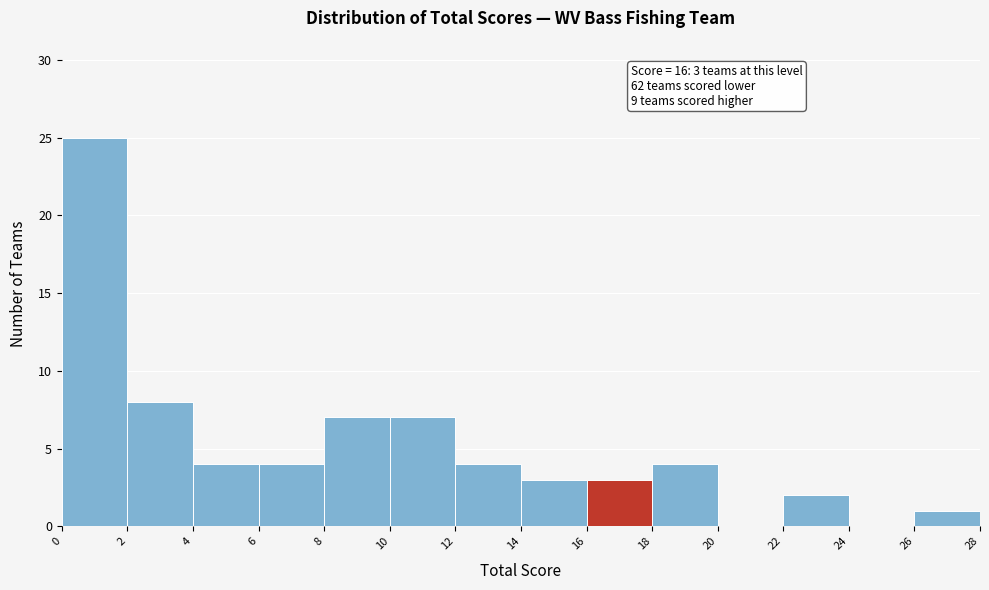

Over which range of the x-axis is the bar tallest?

0 to 2